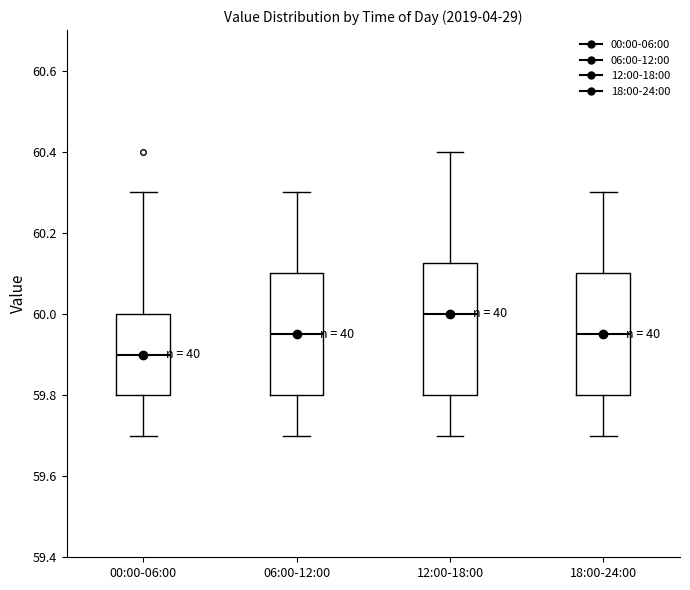

Which box's median line is the lowest?

00:00-06:00